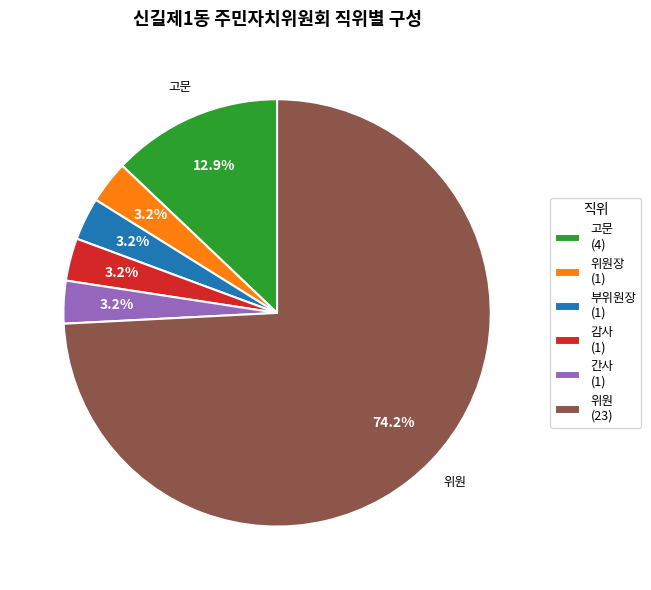

Is there a majority slice in this chart?

Yes